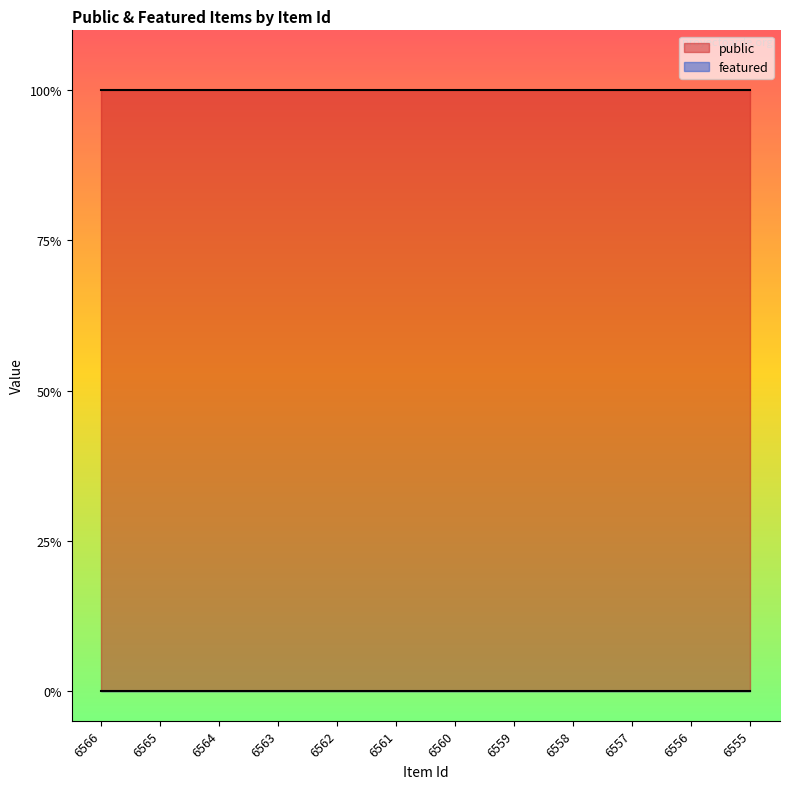

Between 6563 and 6559, which series saw the biggest shift?

public